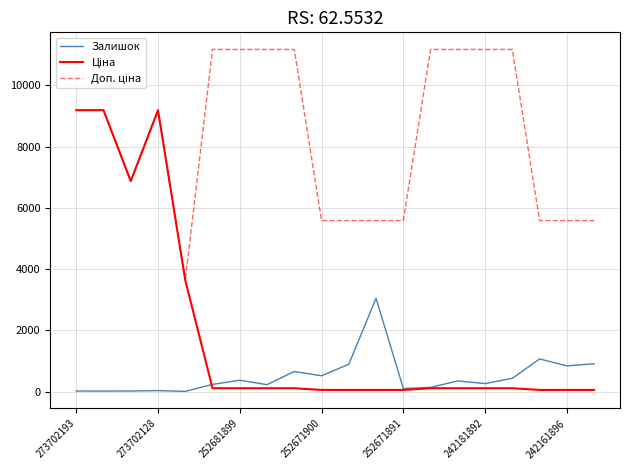

At which label does Ціна first exceed 111?

273702193